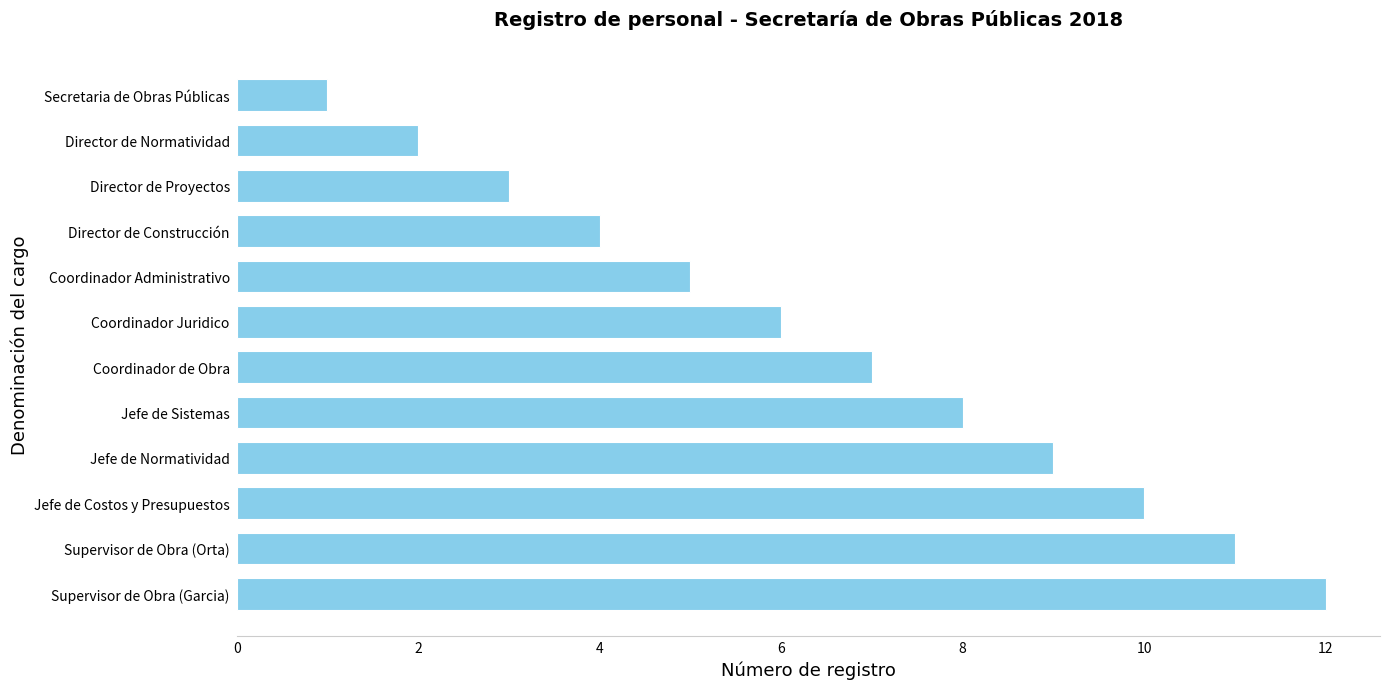

Between Director de Construcción and Jefe de Normatividad, which is larger?

Jefe de Normatividad